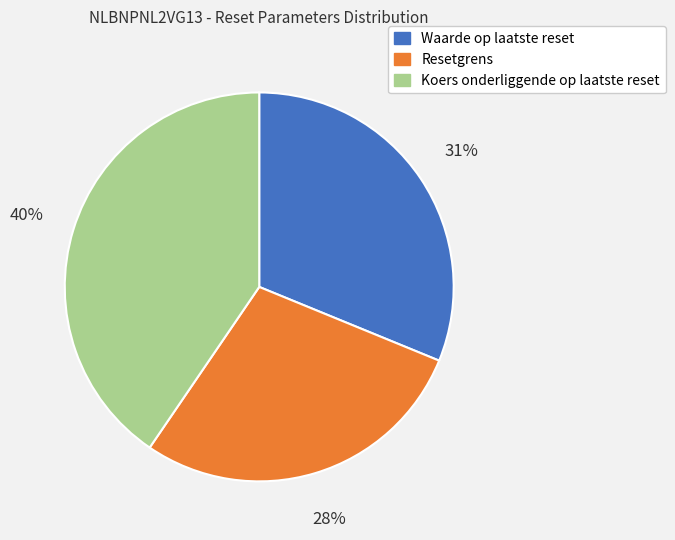

How many segments does this pie chart have?

3